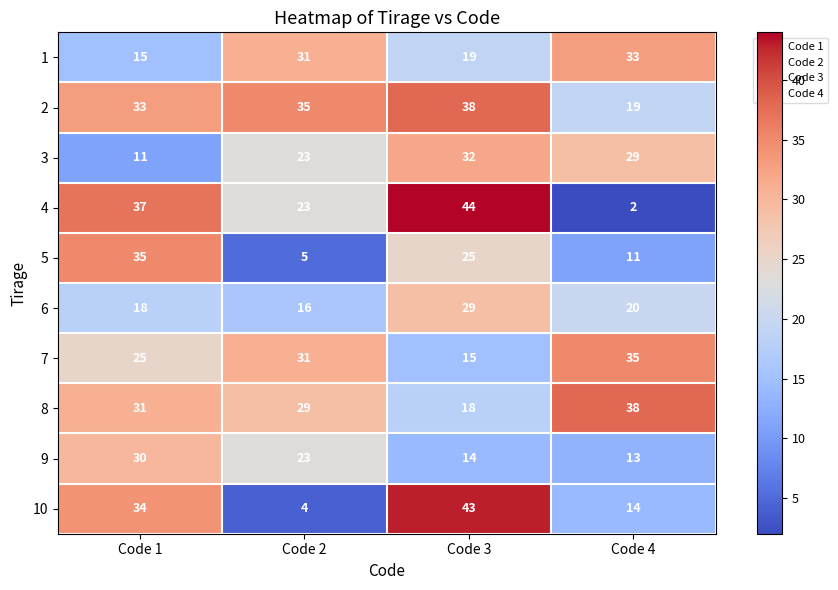

At which label is 4 closest to 23?

Code 2